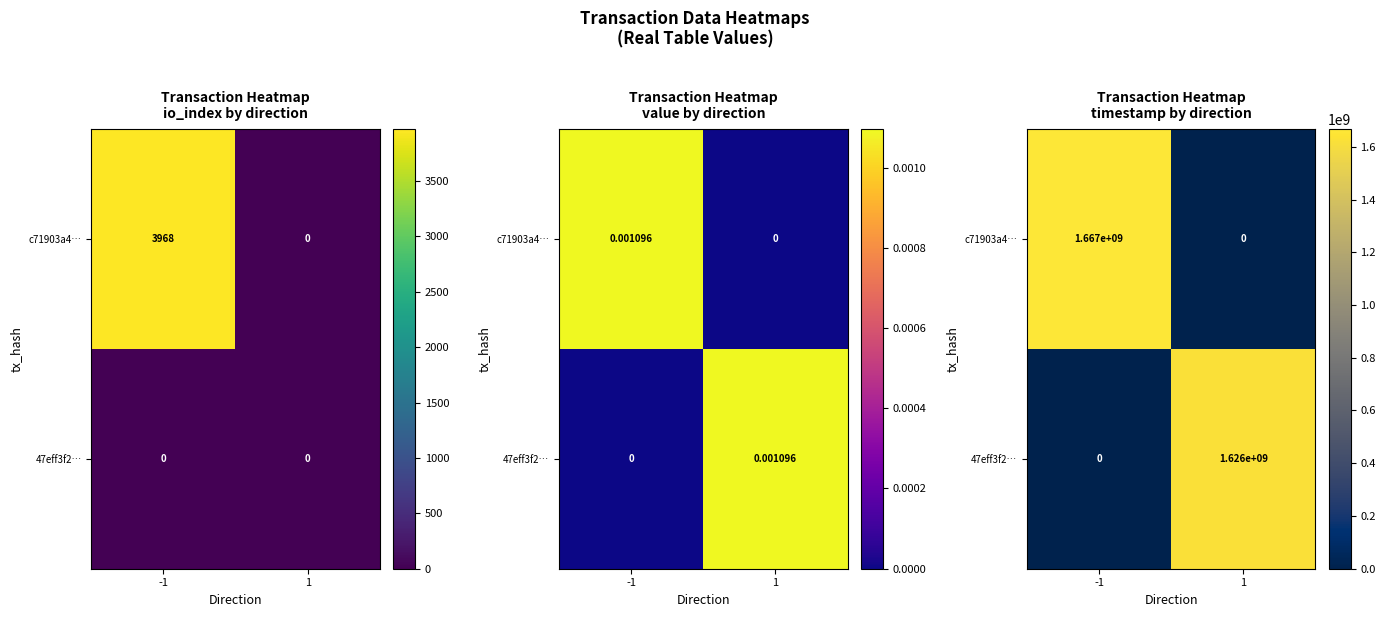

List the labels in order of c71903a4… value, smallest first.

1, -1